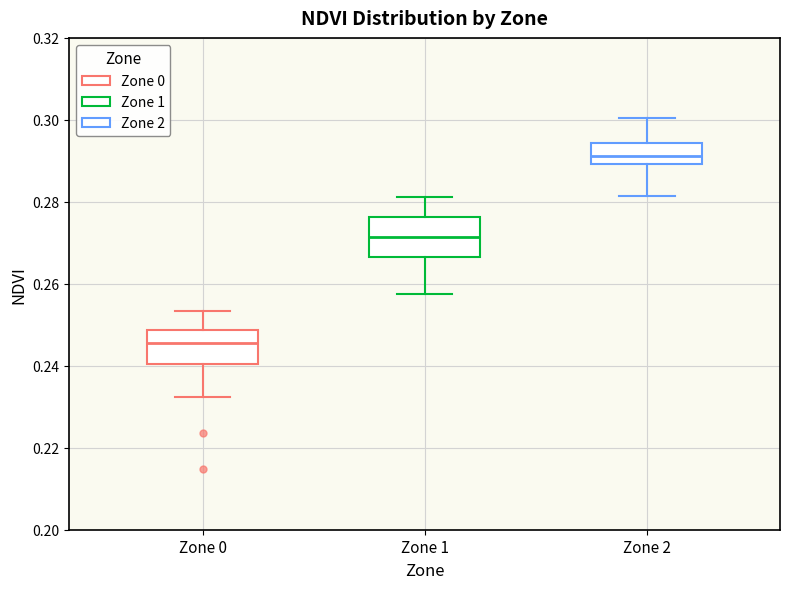

Which box's median line is the highest?

Zone 2